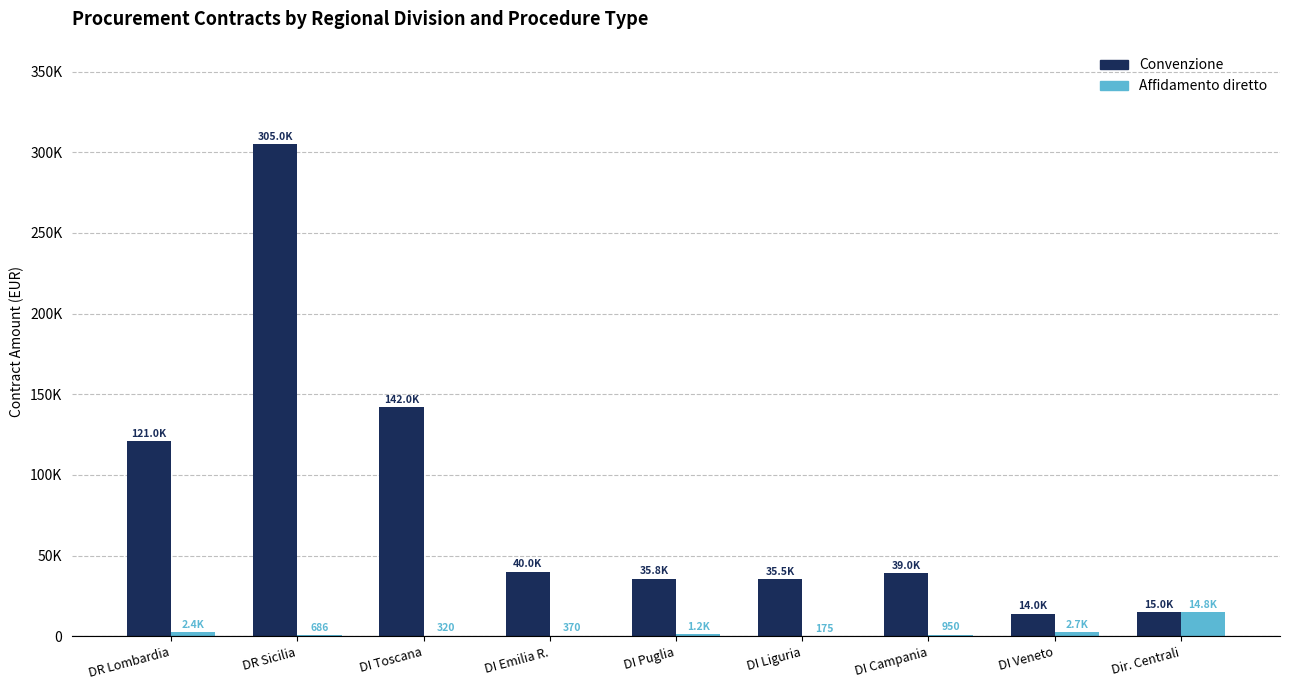

What are all the series names shown in the legend?

Convenzione, Affidamento diretto